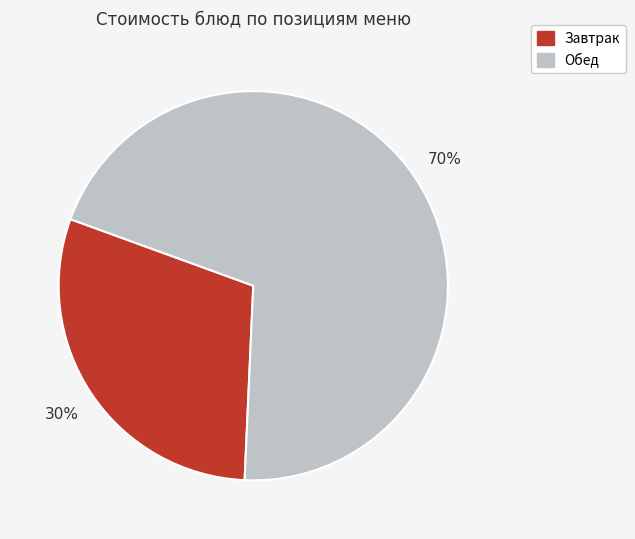

Is there any slice that represents more than half of the pie?

Yes